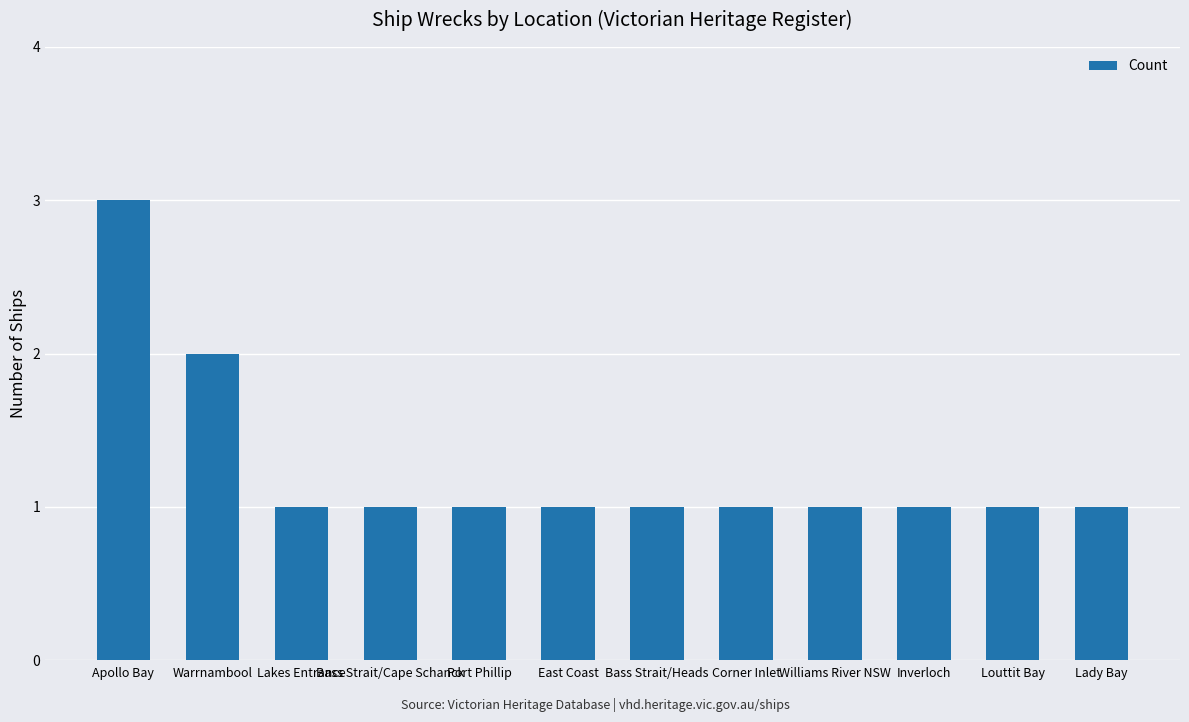

What is the label of the 7th bar from the right?

East Coast